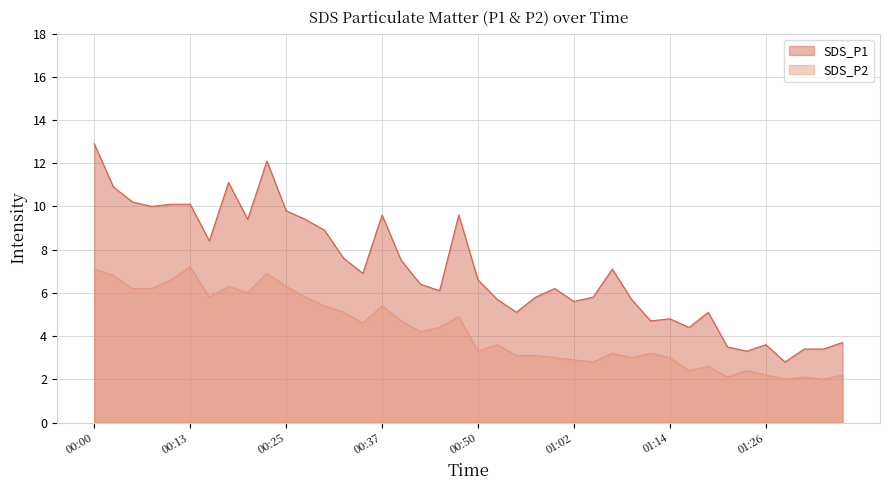

Between 00:50 and 01:14, which is larger?

00:50